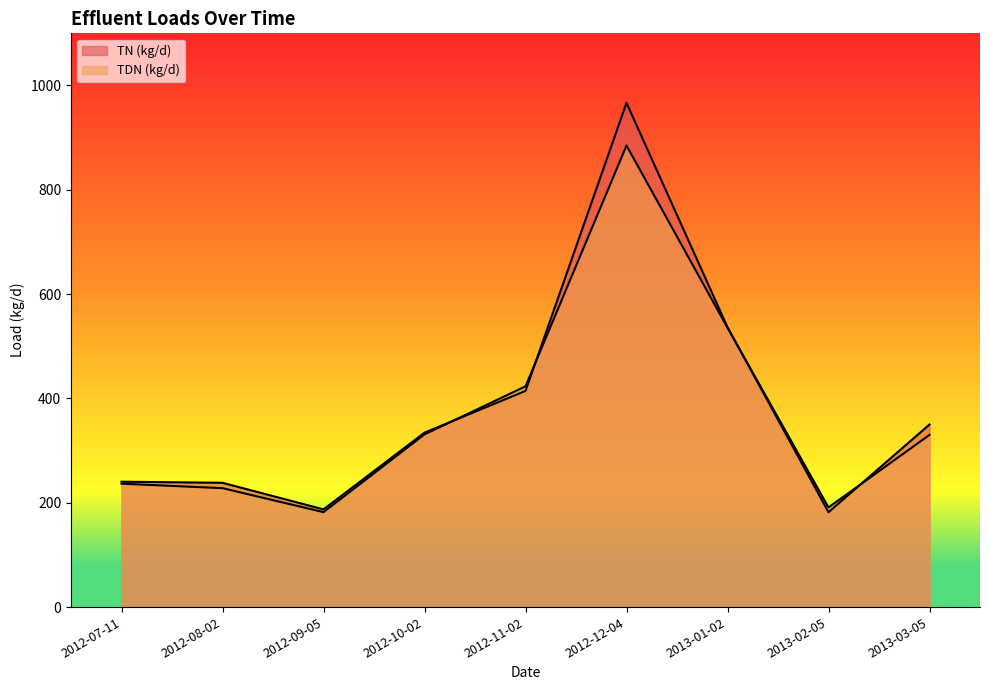

At which category is the sum across all series the highest?

2012-12-04